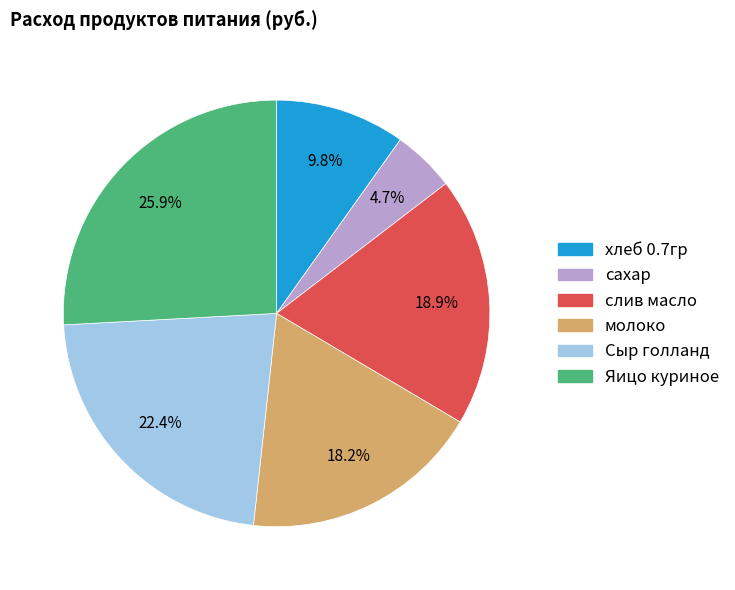

To the nearest percent, what percentage of the pie is слив масло?

19%